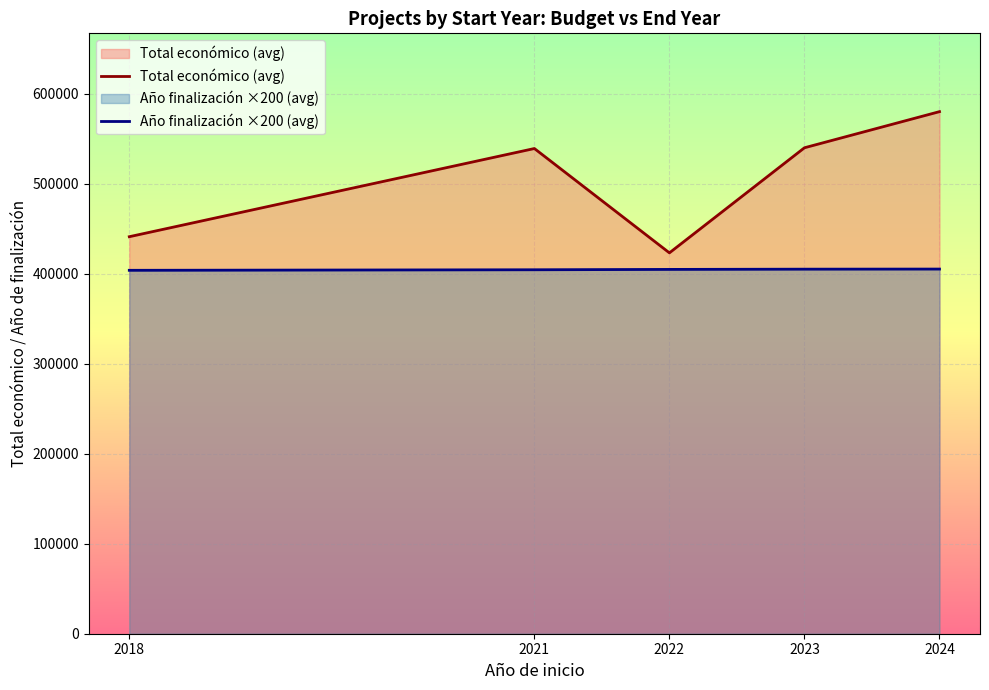

What is the difference between the maximum and second lowest values in the Total económico (avg) series?

139030.6